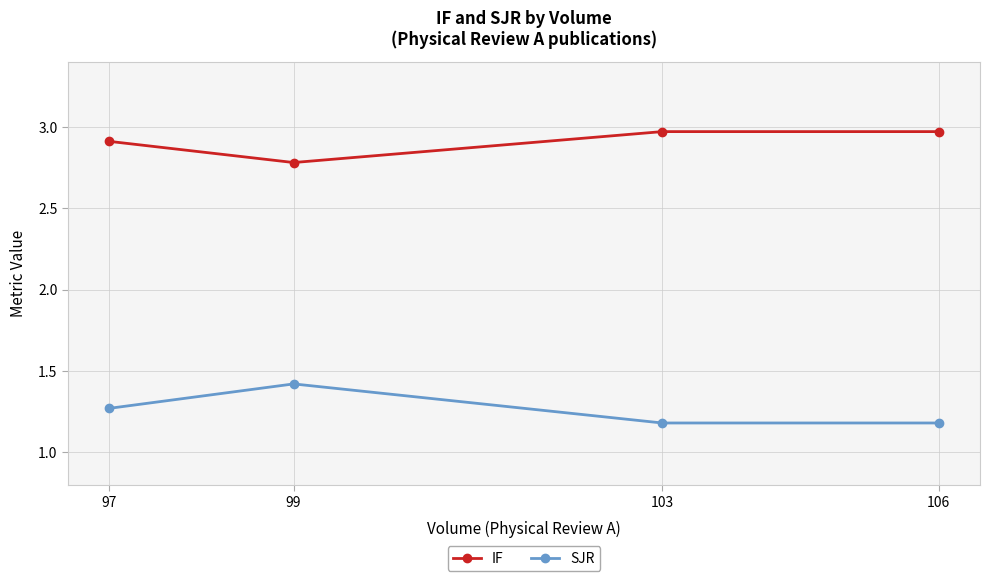

What is the spread (max minus min) of values at 99?

1.4